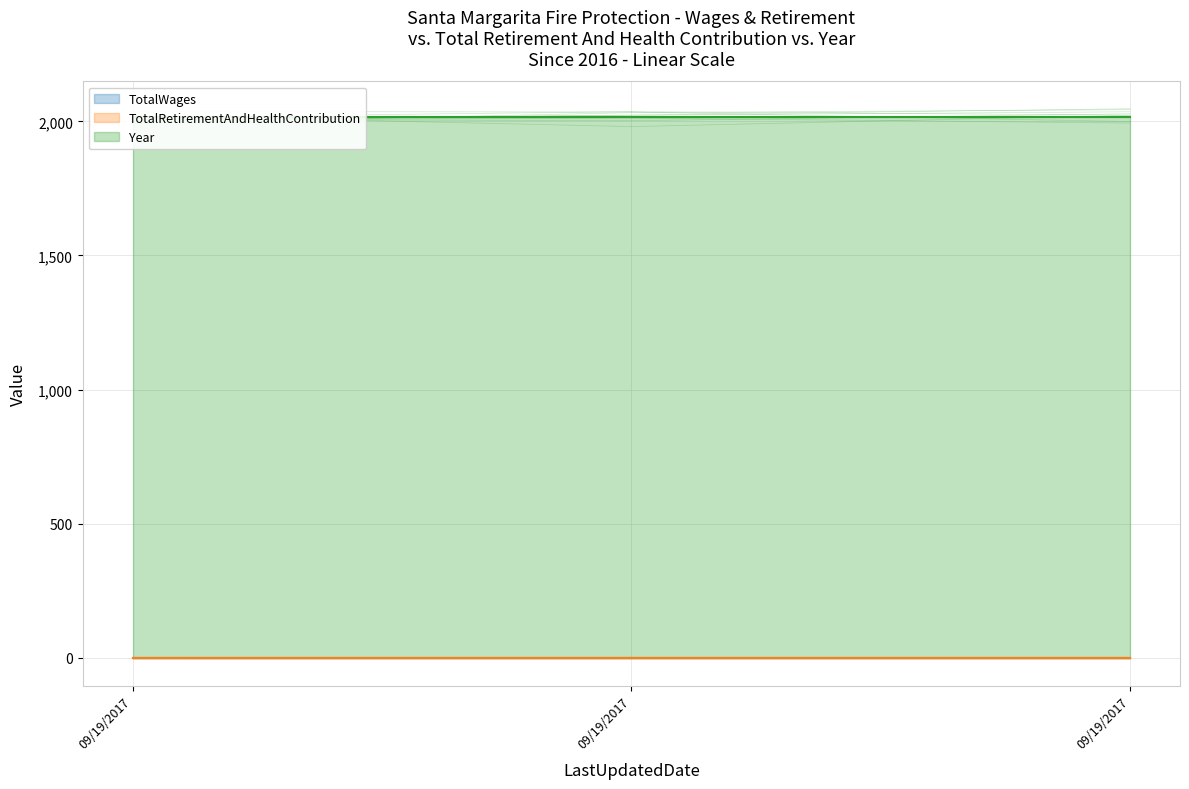

Reading left to right, transcribe all the data shown in this chart.

TotalWages: 09/19/2017=0	09/19/2017=0	09/19/2017=0
TotalRetirementAndHealthContribution: 09/19/2017=0	09/19/2017=0	09/19/2017=0
Year: 09/19/2017=2016	09/19/2017=2016	09/19/2017=2016